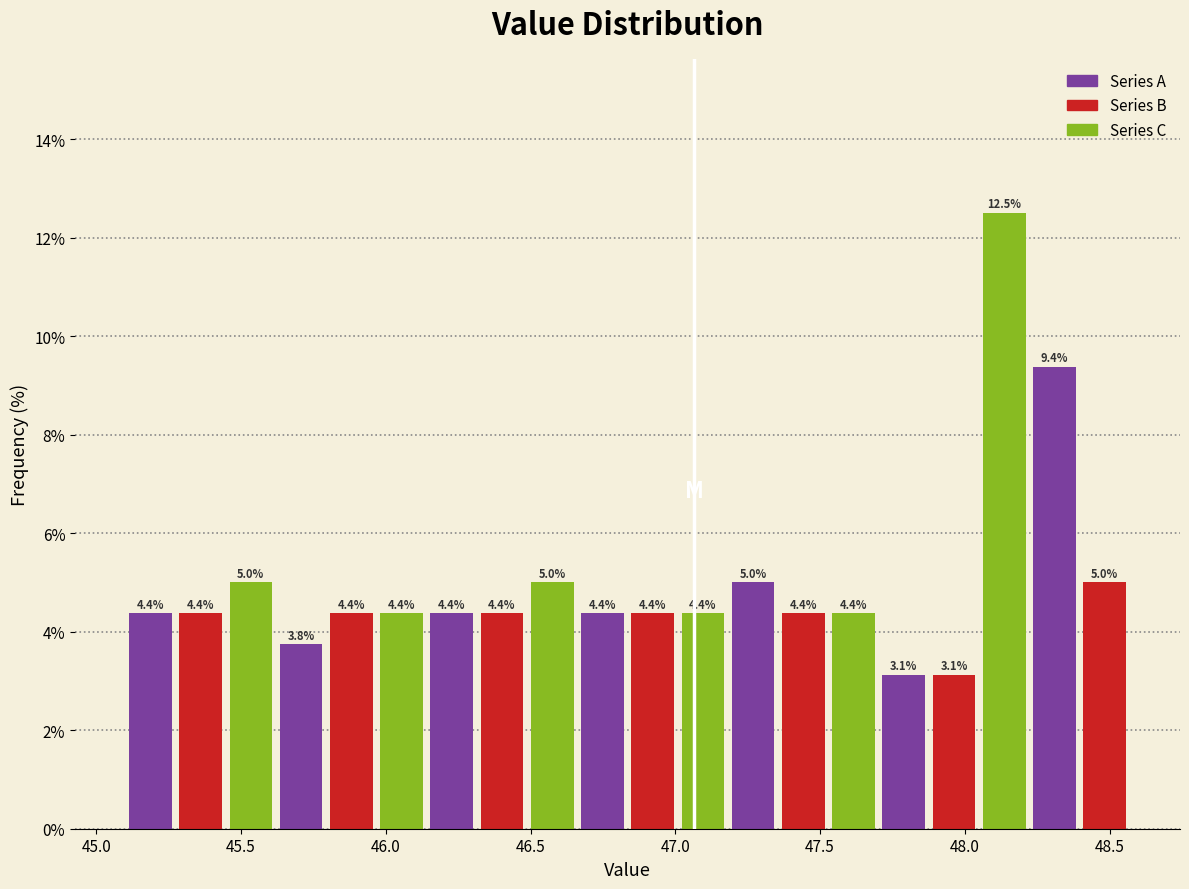

Around what value on the x-axis is the tallest bar? Give the approximate position of its centre, as read against the axis.

48.15